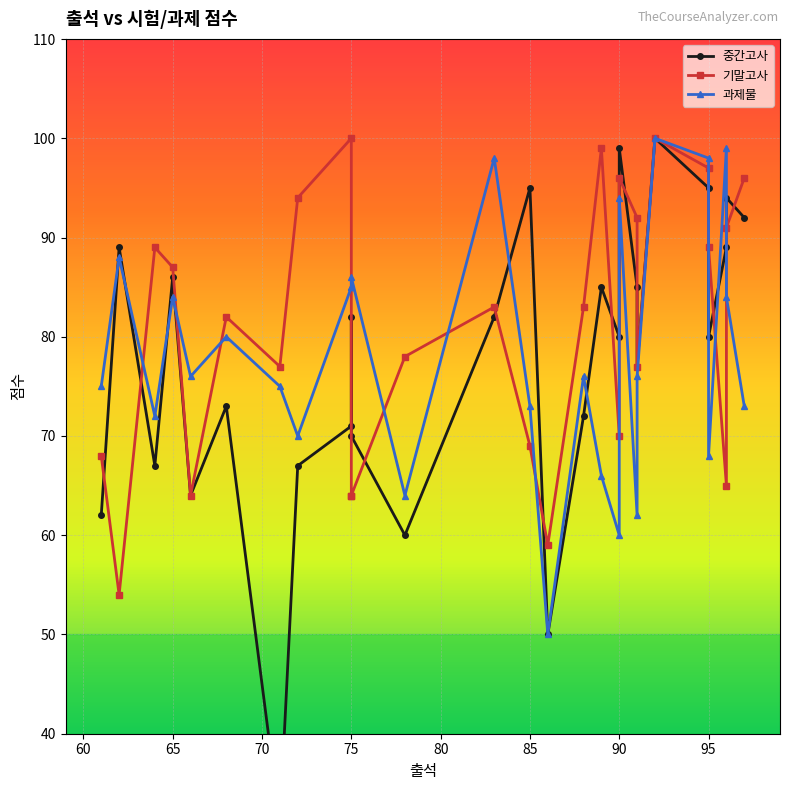

How many times do 중간고사 and 과제물 cross each other?

9